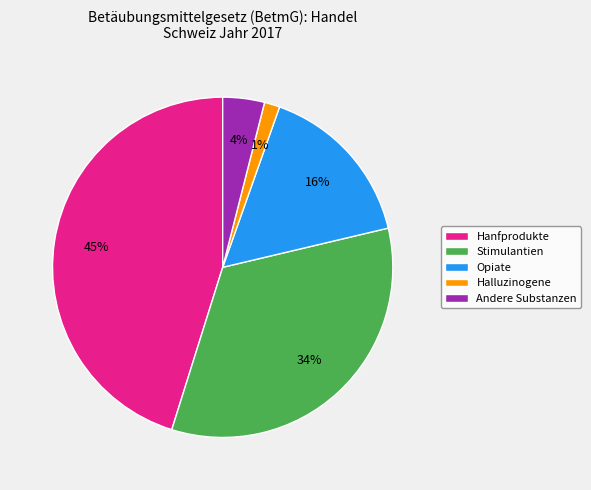

To the nearest percent, what portion does Hanfprodukte represent?

45%